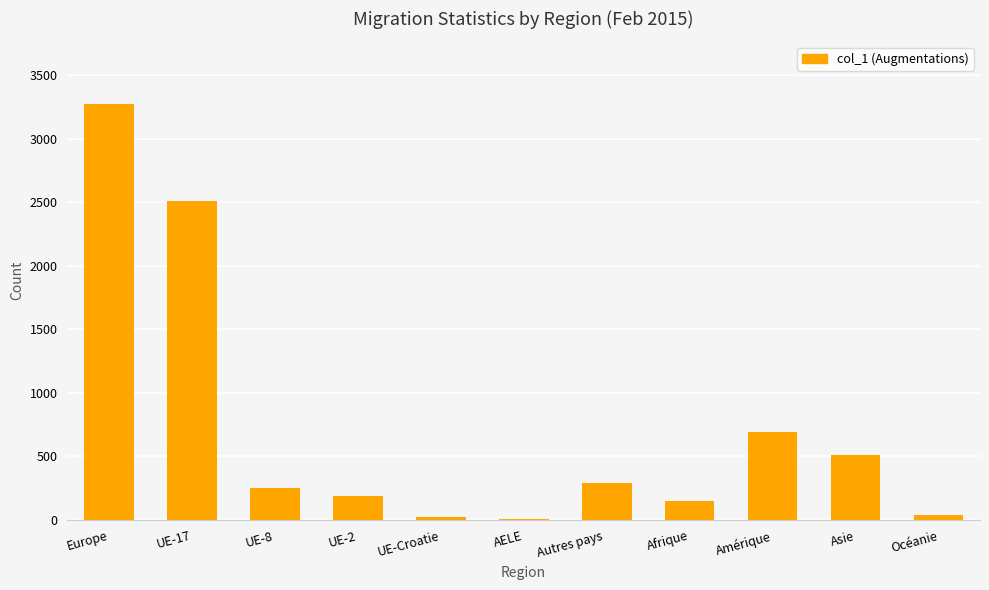

What is the greatest value displayed?

3275